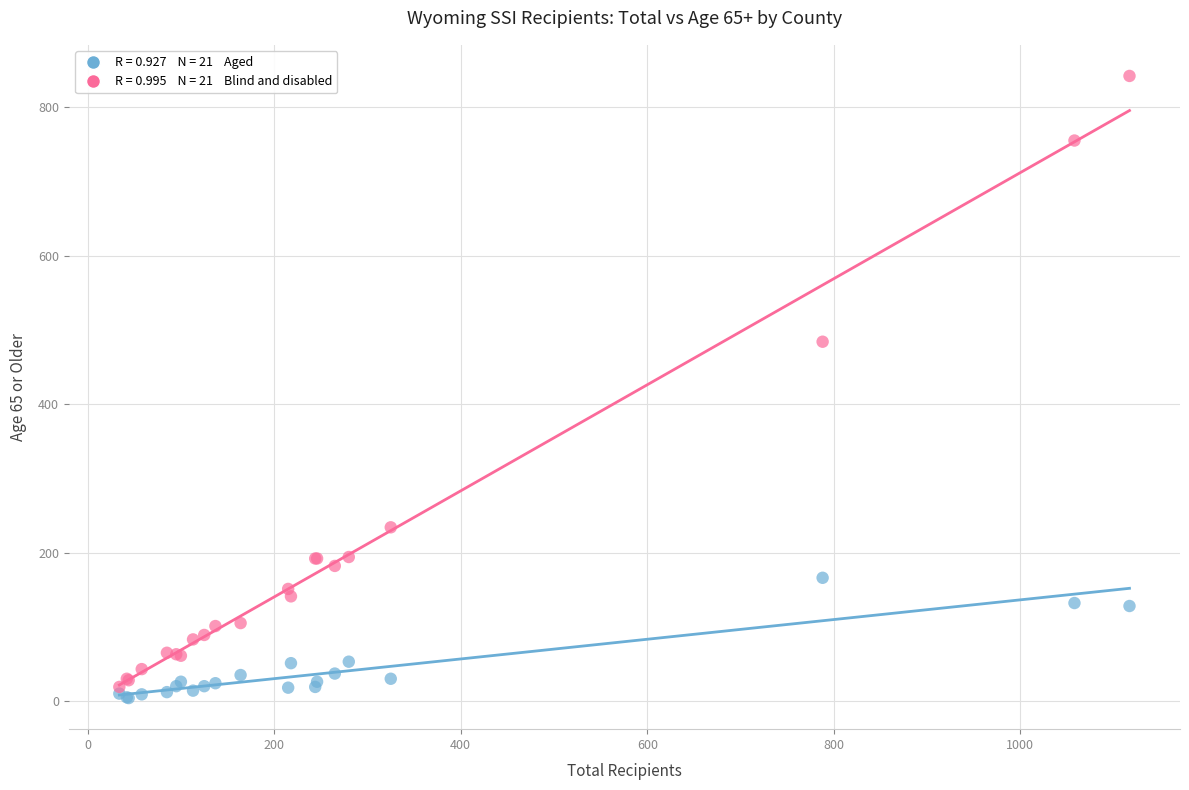

Across all series, what Y value is closest to 423?

484